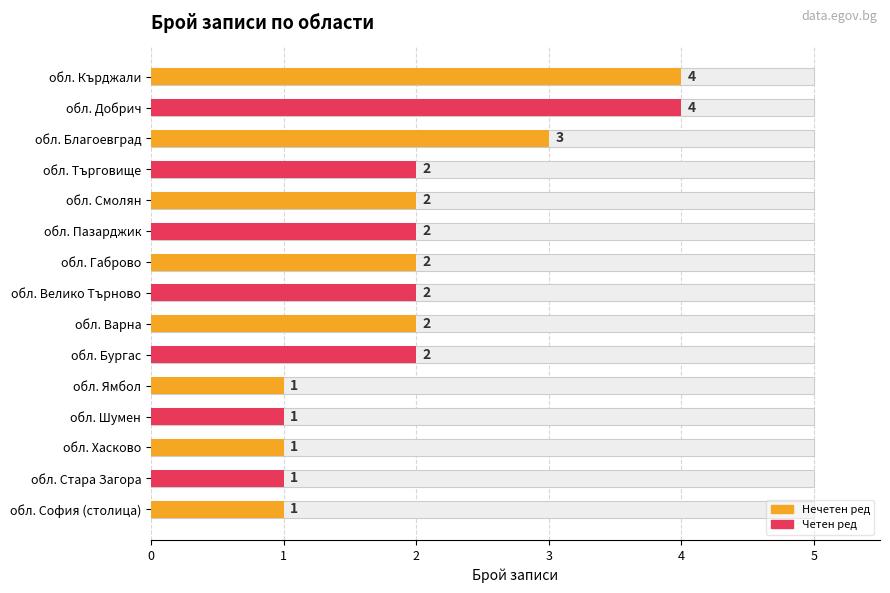

Rank the categories by value from lowest to highest.

10, 11, 12, 13, 14, 3, 4, 5, 6, 7, 8, 9, 2, 0, 1